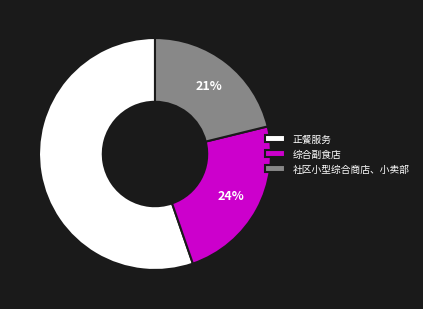

To the nearest percent, what is the average slice percentage?

33%